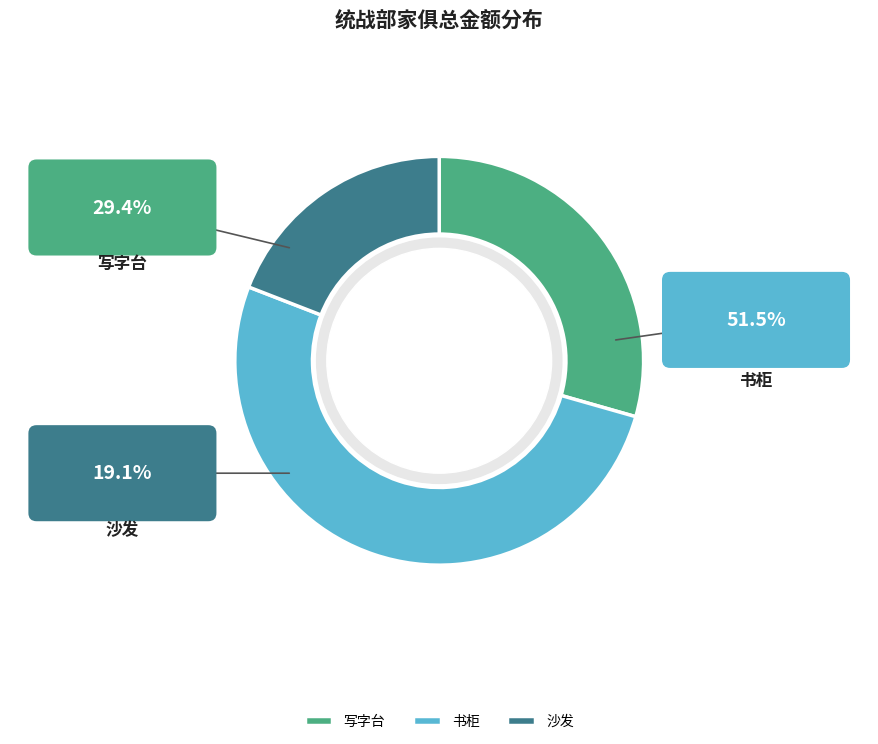

Is 沙发 the majority of the pie?

No